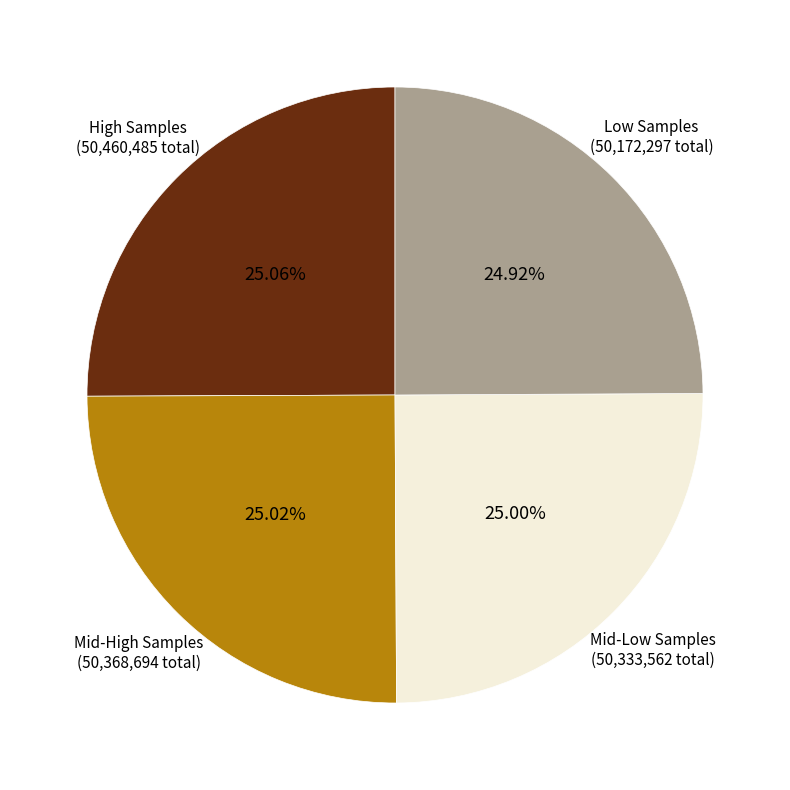

Combined, do Mid-Low Samples (50,333,562 total) and Mid-High Samples (50,368,694 total) account for over 50%?

Yes